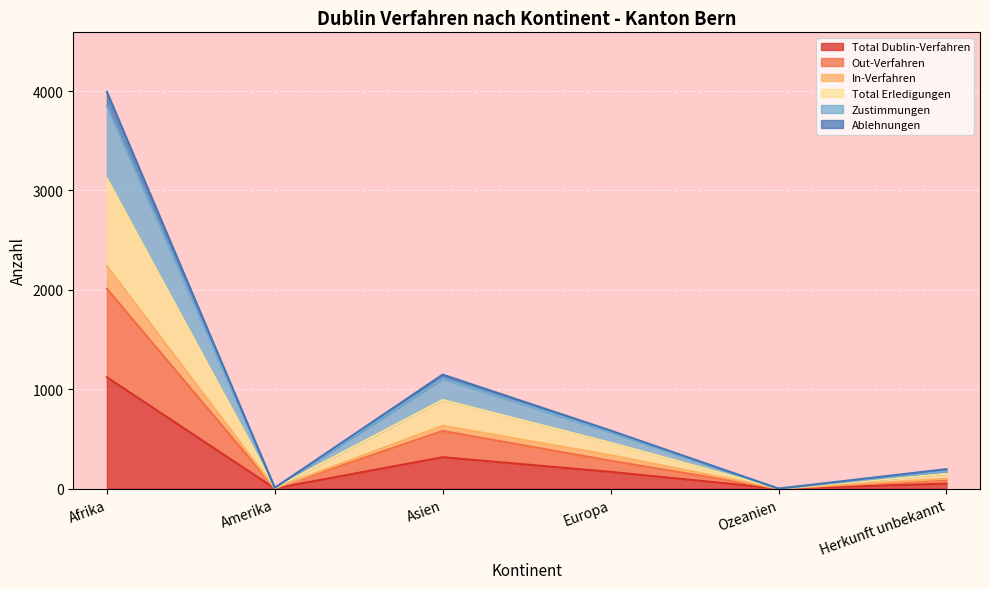

At which category is the sum across all series the highest?

Afrika